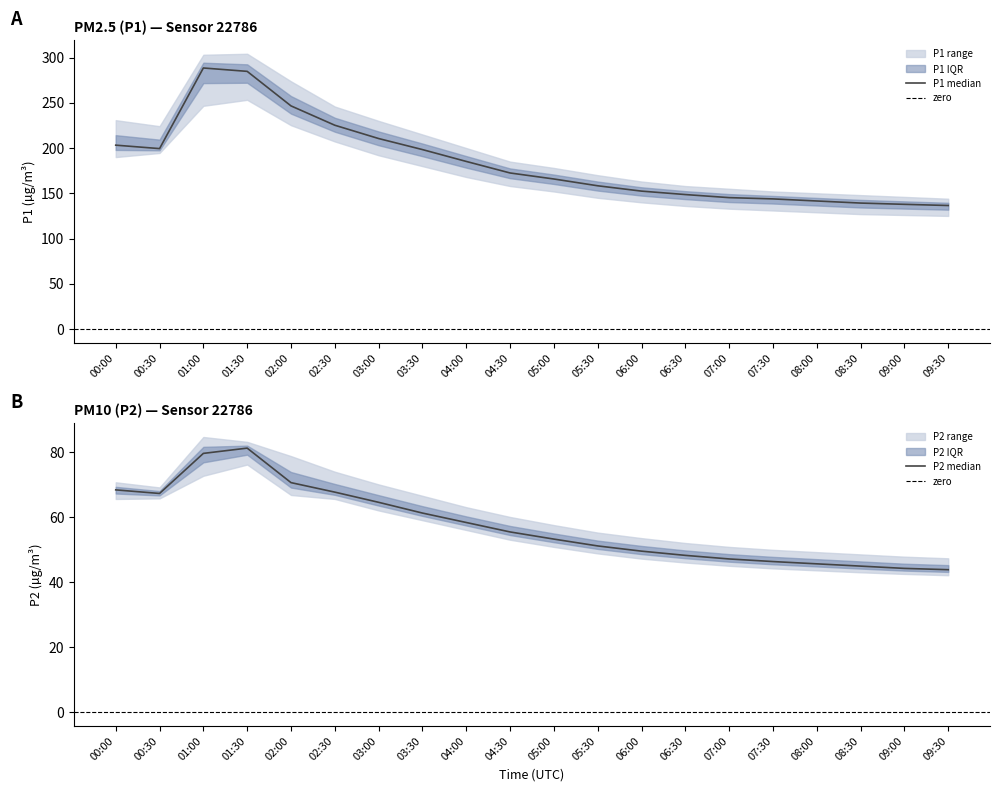

What is the difference between the P2_upper values at 01:30 and 09:30?

35.8